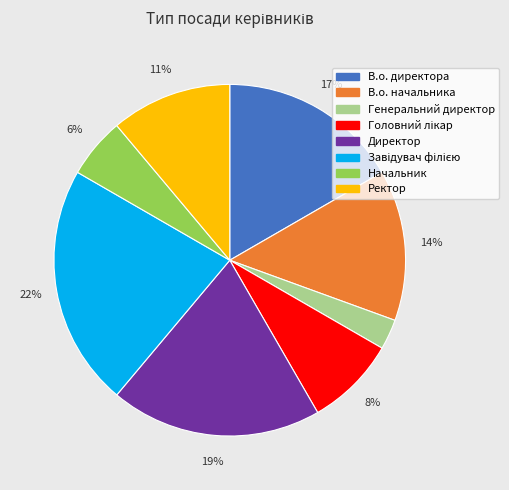

Count the number of slices in the pie.

8